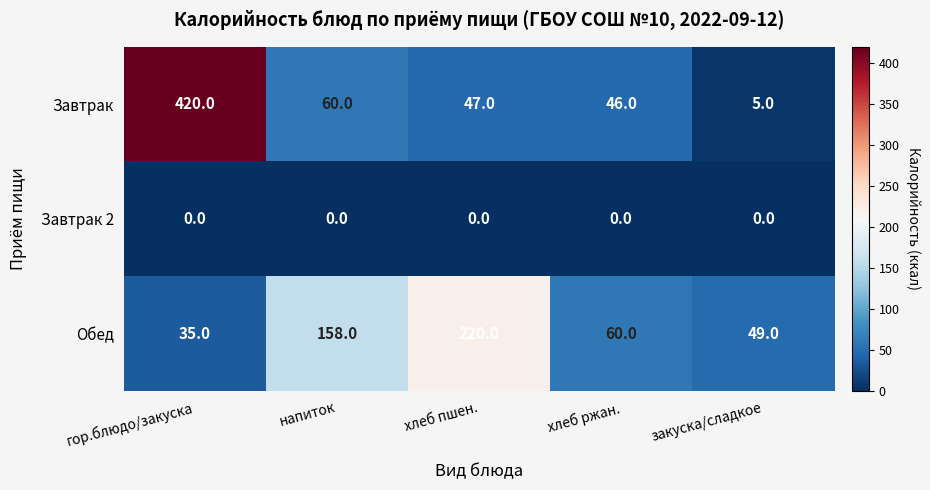

True or false: Завтрак 2 has a value of 0 at хлеб ржан..

True